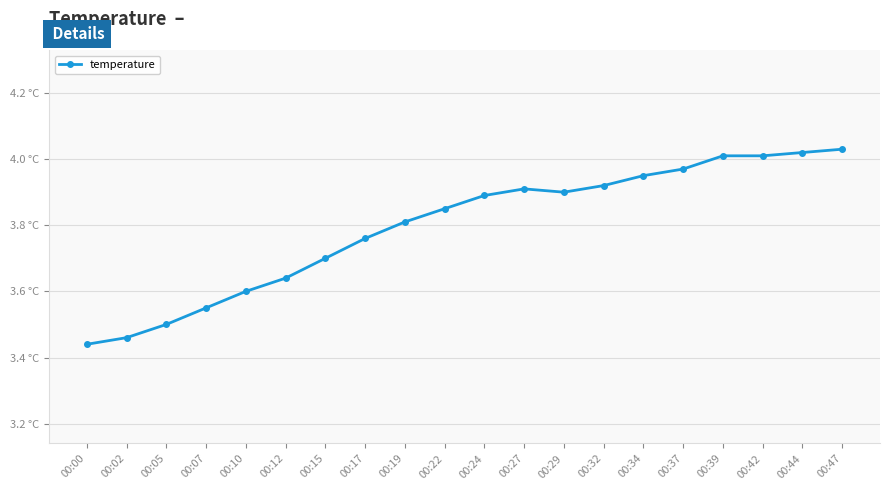

What is the difference between the maximum and minimum values?

0.6